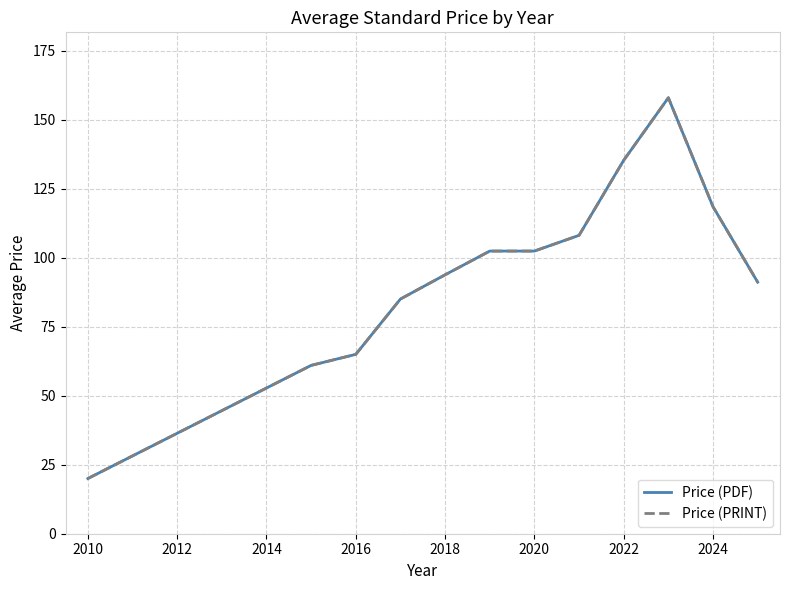

Is this an area chart (filled region under the line)?

No